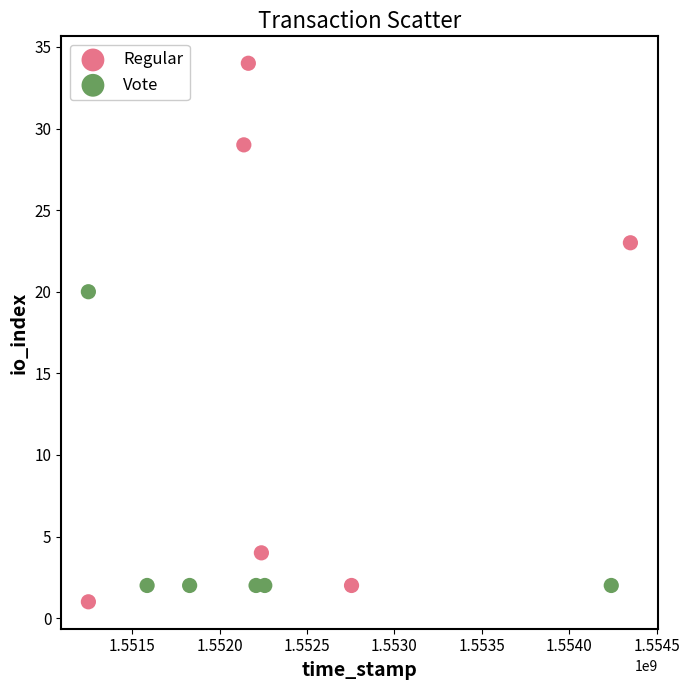

What are all the series names shown in the legend?

Regular, Vote